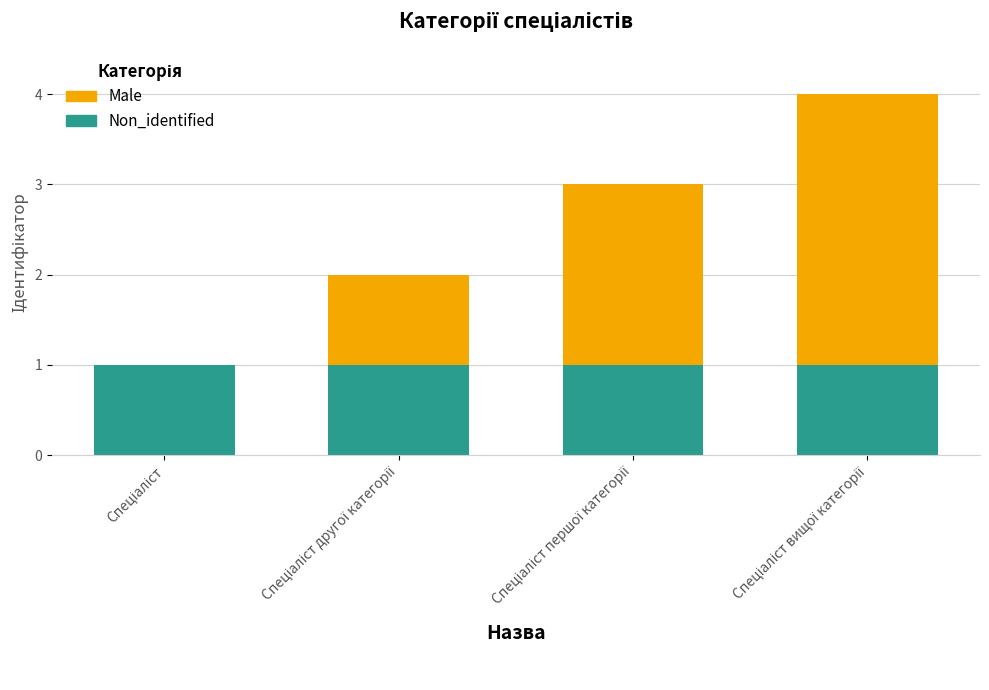

What is the sum of all Non_identified values?

4